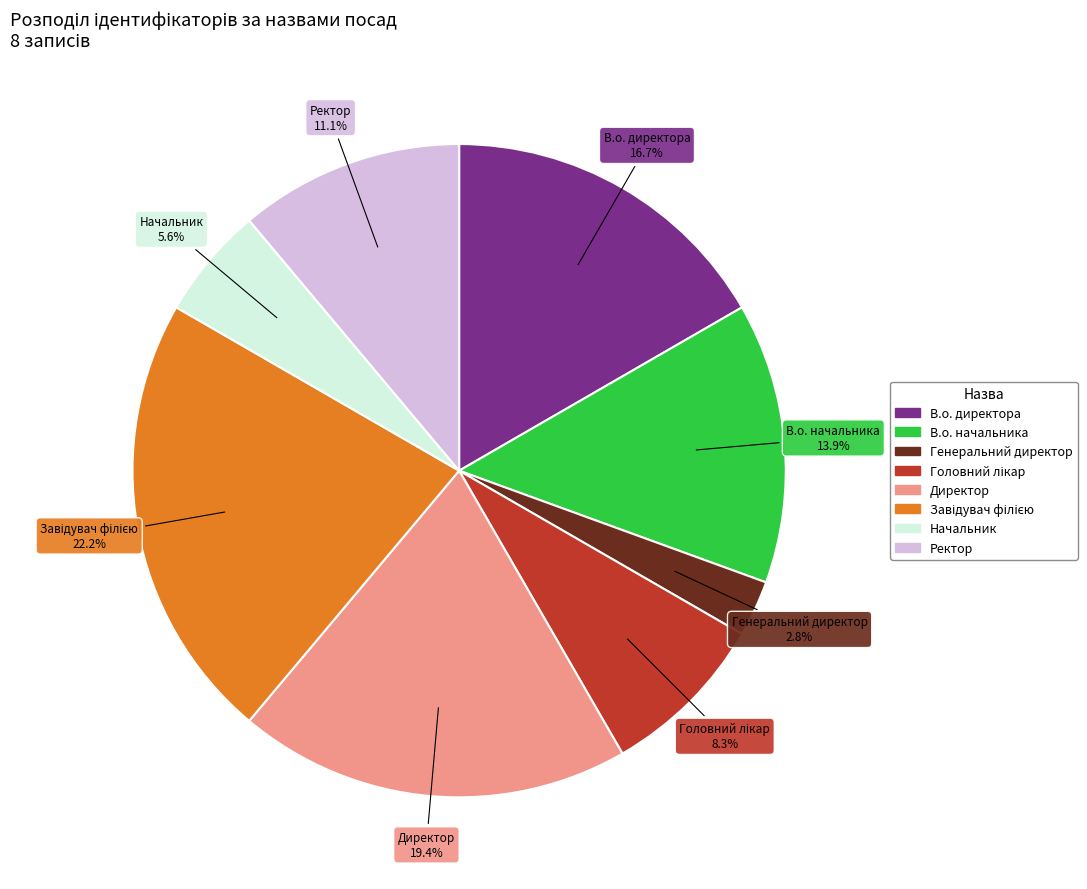

Which has a higher value, Генеральний директор or Ректор?

Ректор